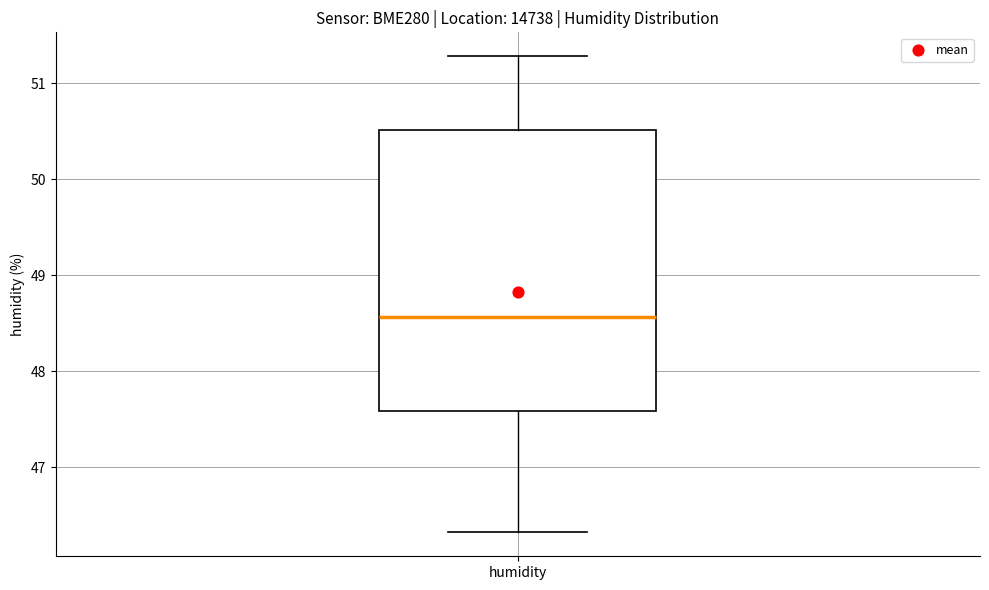

Read this box plot against the y-axis: the position of the median line, the range covered by the box, and the ends of both whiskers. The values are not printed on the chart, so give them approximately, as read against the axis.

median 48.6, box 47.6 to 50.5, whiskers 46.3 to 51.3